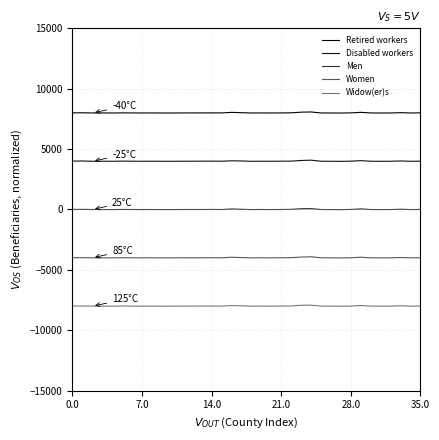

True or false: Retired workers and Men cross at least once.

False